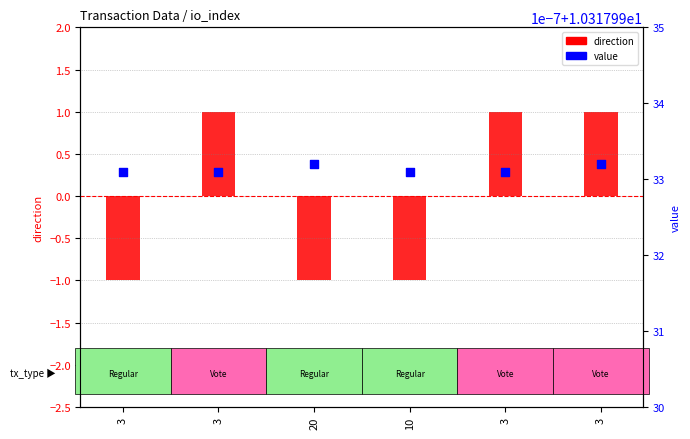

Which series reaches the minimum Y coordinate?

direction